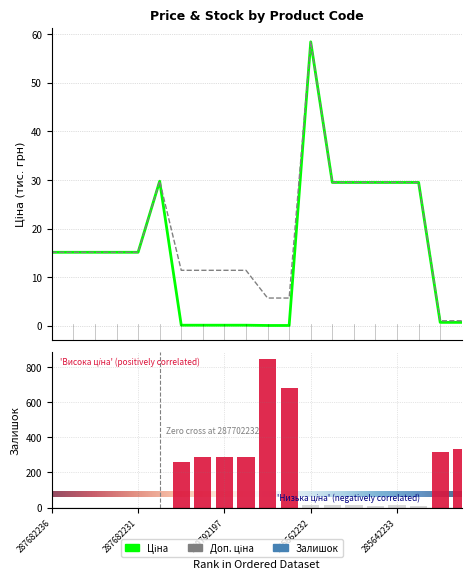

What position from the right is 239792196?

11